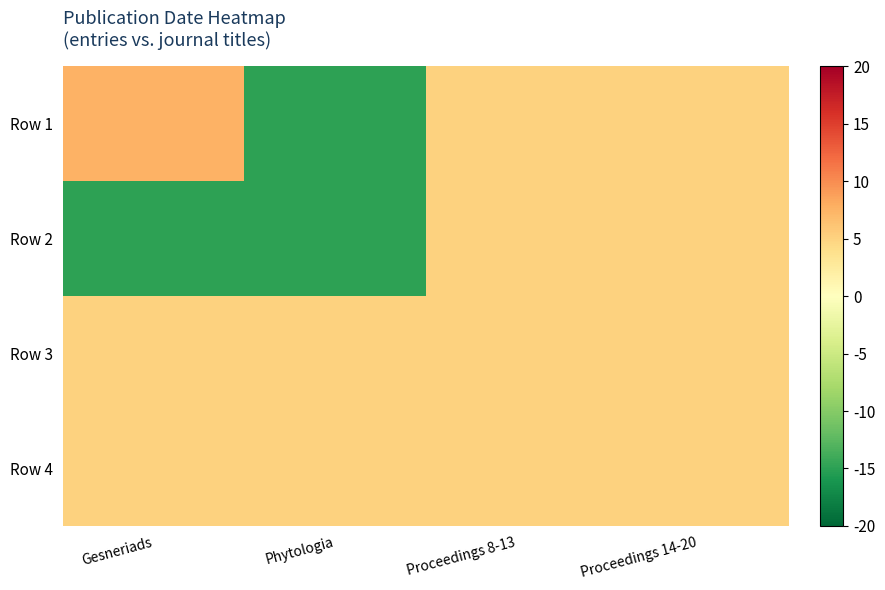

At which category does the chart reach its peak across all series?

Gesneriads